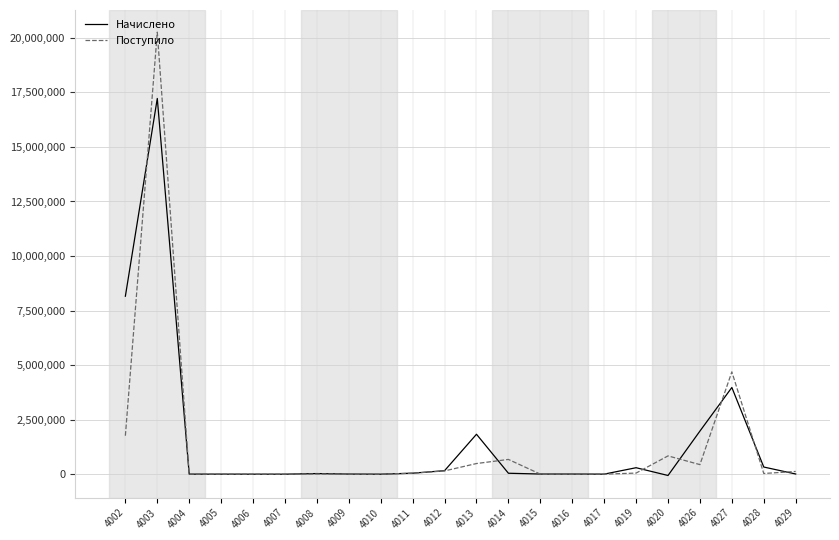

What value does the Поступило series have at 4017, to the nearest 100?

1400